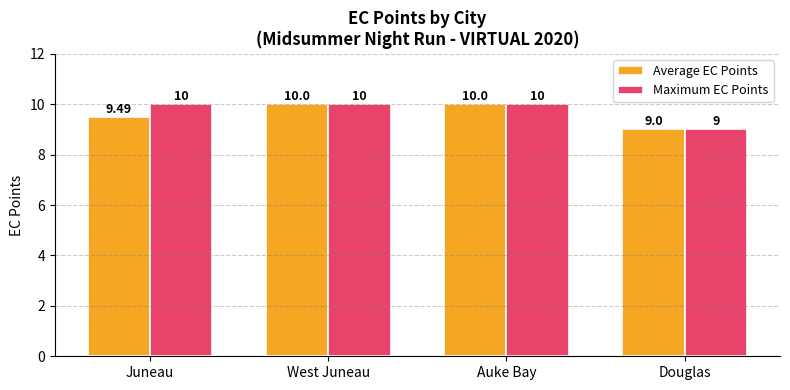

What is the value of the Maximum EC Points bar at the 3rd from the left?

10.0